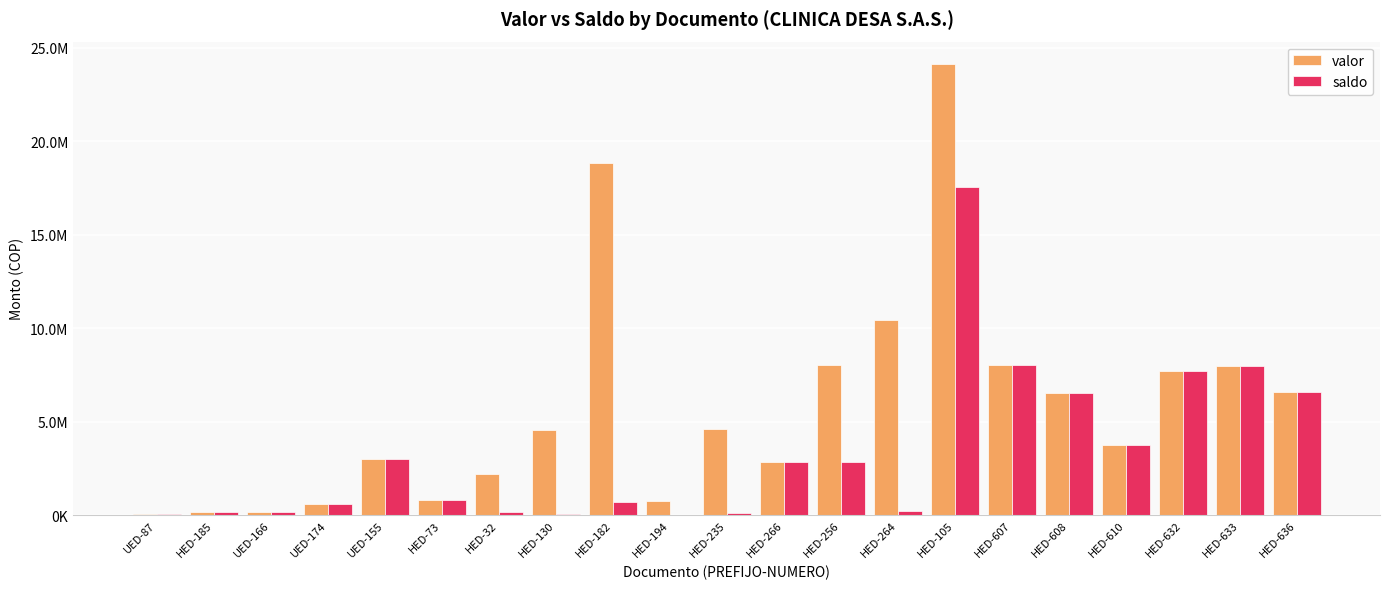

Which series has the widest spread of values?

valor